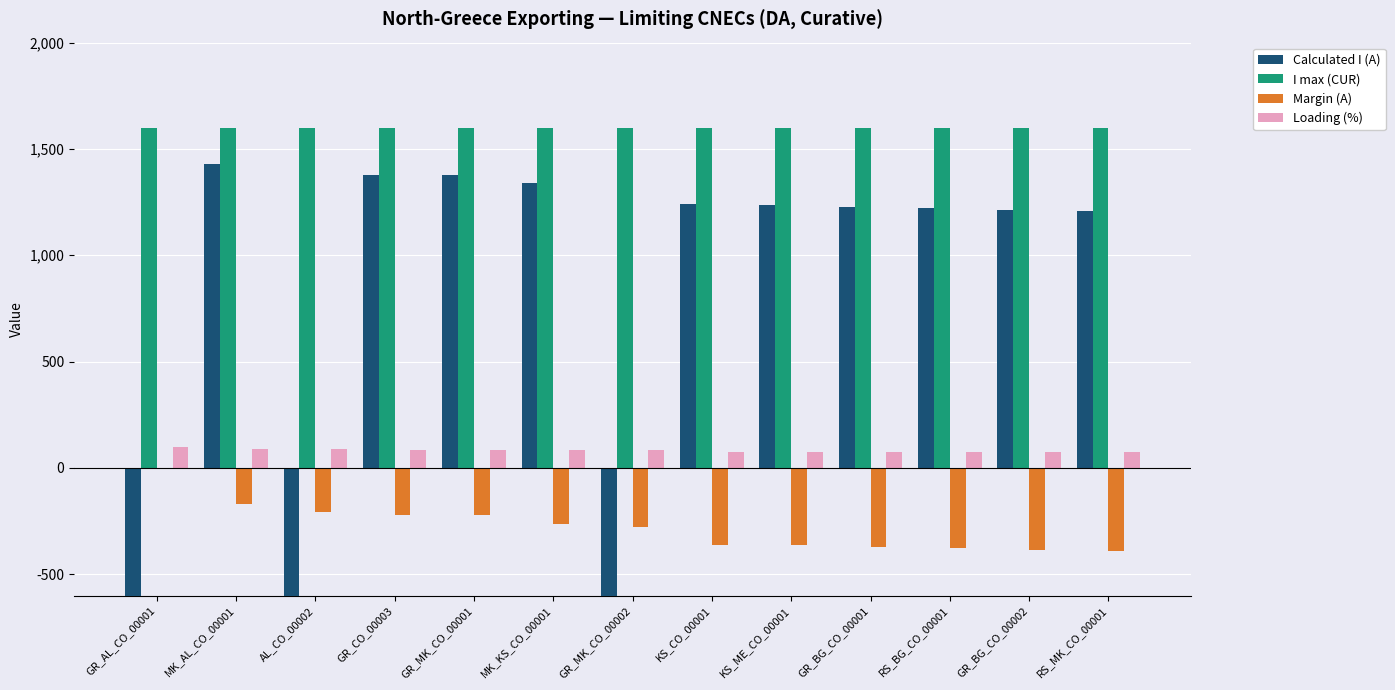

Between GR_CO_00003 and GR_MK_CO_00002, which series saw the biggest shift?

Calculated I (A)